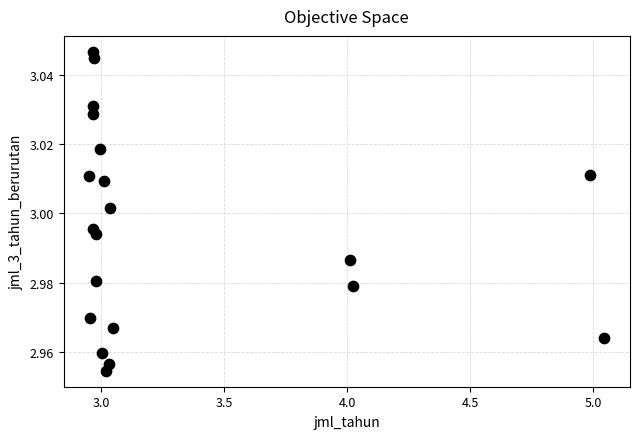

What is the range of X values (max minus min)?

2.1